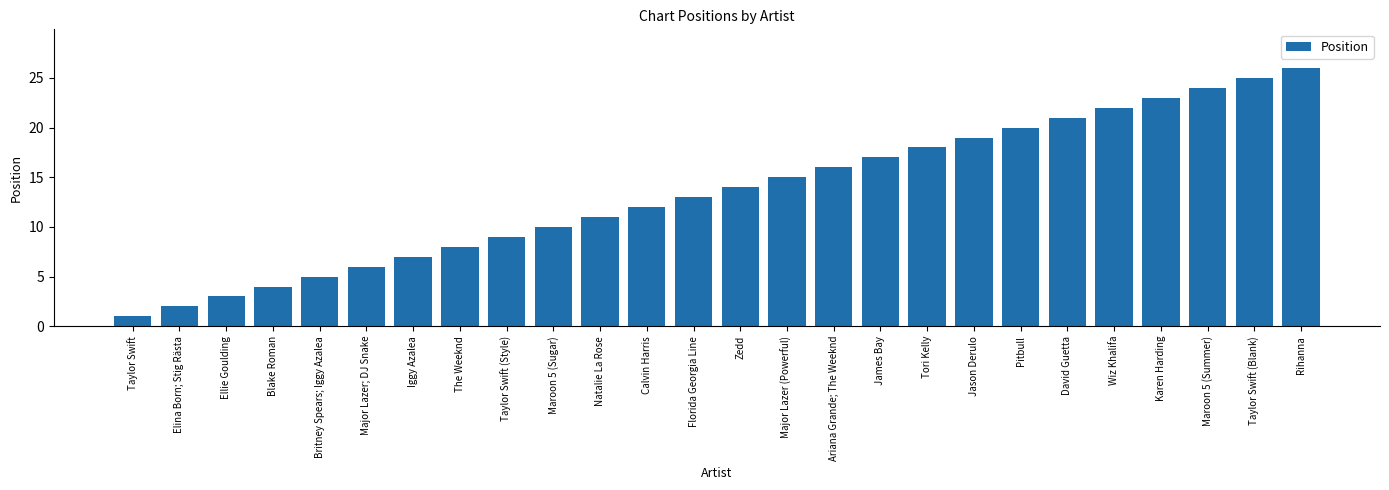

What value does the data have at The Weeknd, to the nearest 10?

10